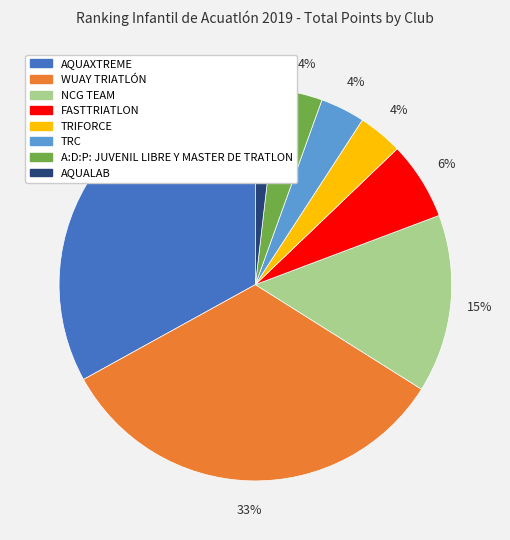

What is the smallest slice in the pie chart?

AQUALAB